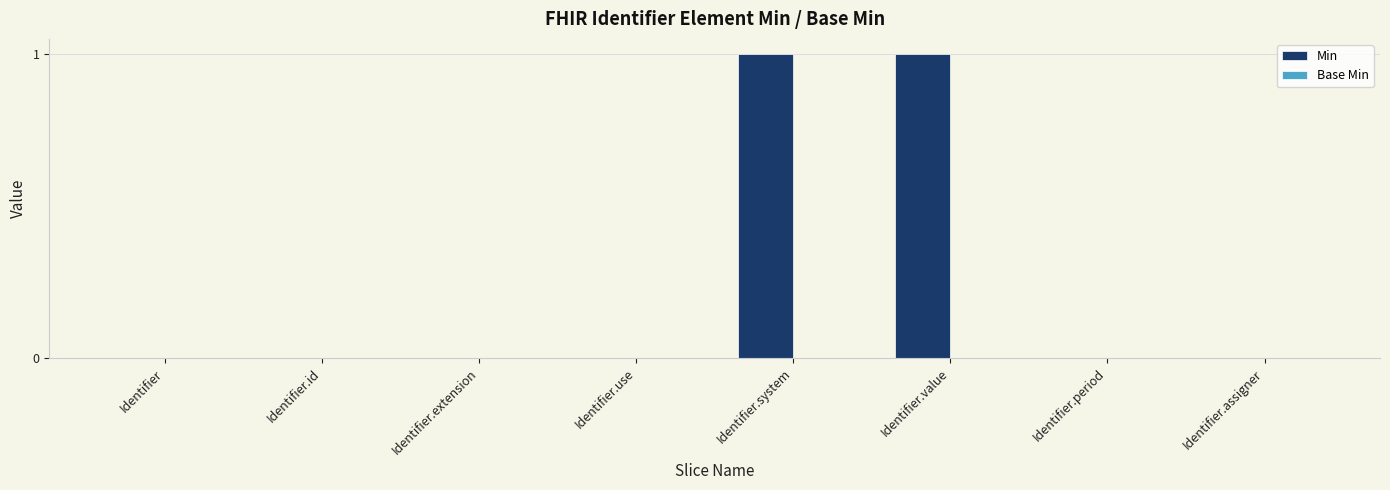

Which has a higher value, Identifier.system or Identifier.use?

Identifier.system